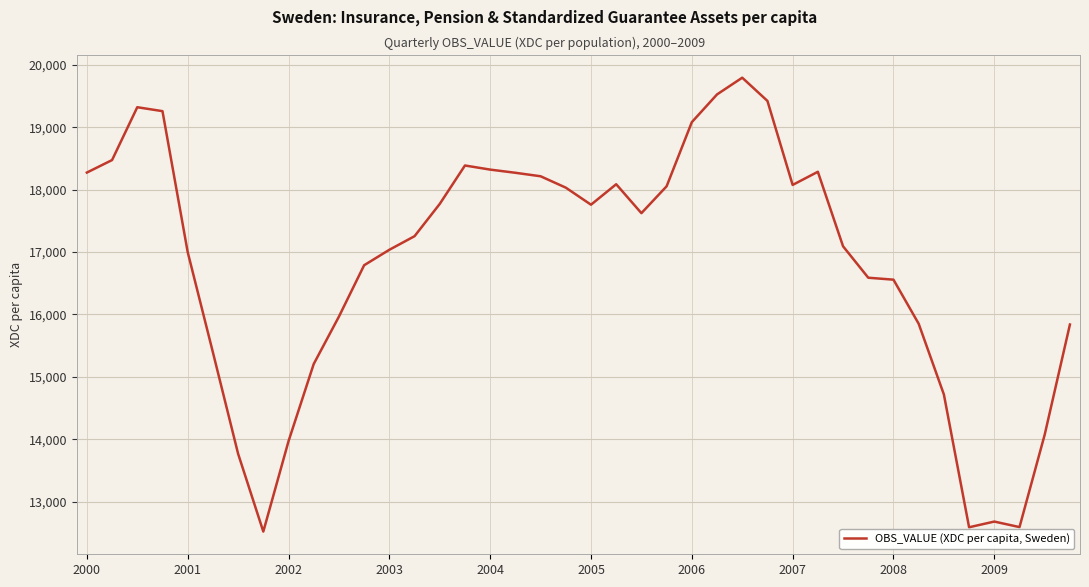

What is the average value?

16838.1